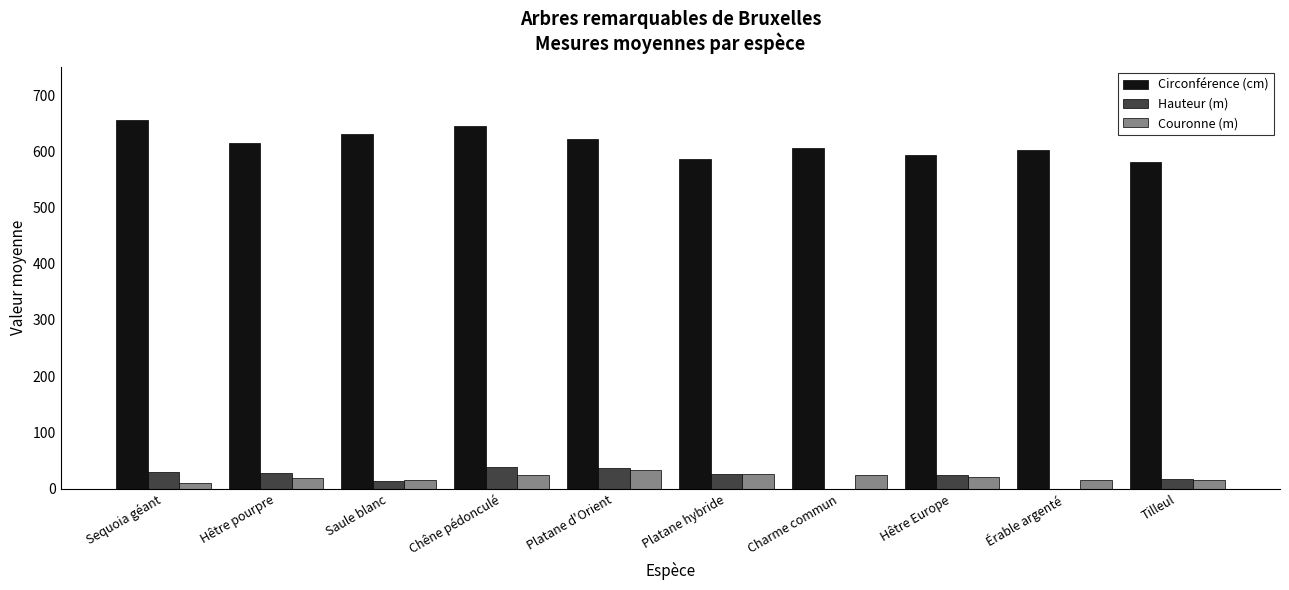

What is the sum of the Hauteur (m) values at Tilleul and Platane d'Orient?

54